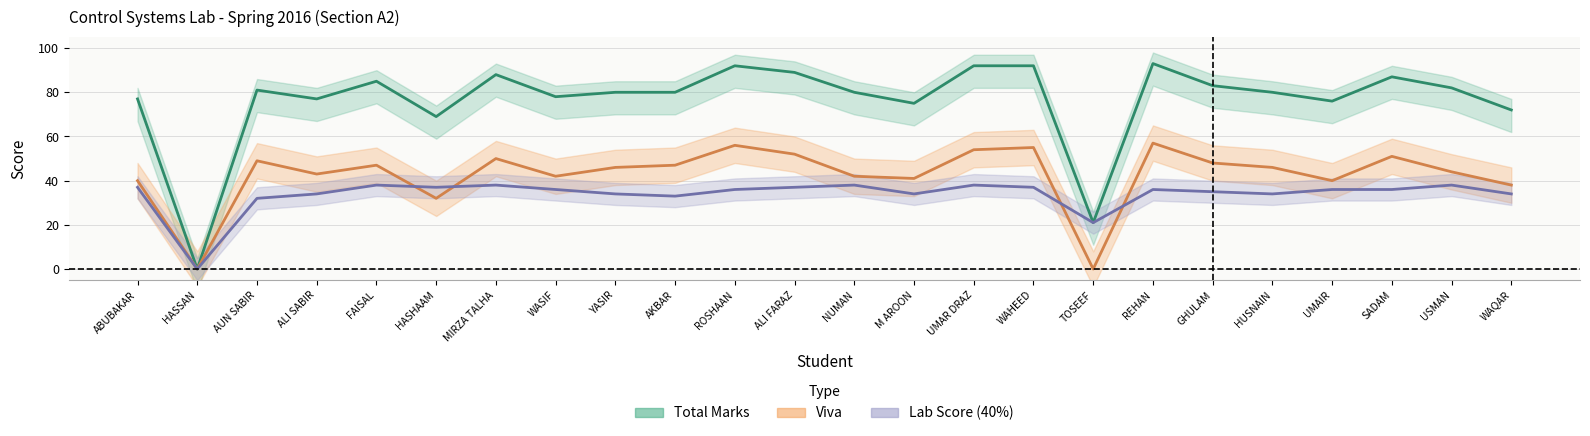

True or false: Total Marks and Viva cross at least once.

False